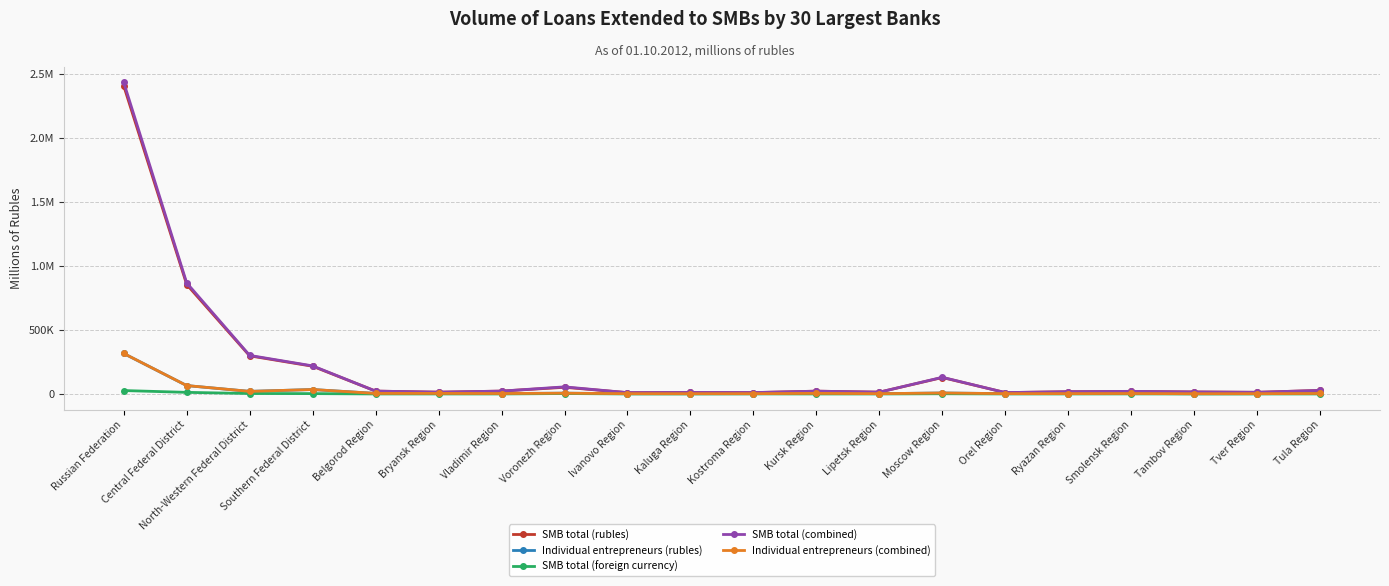

Reading left to right, extract all data points from this chart.

SMB total (rubles): Russian Federation=2407869	Central Federal District=855159	North-Western Federal District=297769	Southern Federal District=216571	Belgorod Region=22307	Bryansk Region=13883	Vladimir Region=22349	Voronezh Region=52032	Ivanovo Region=10213	Kaluga Region=11685	Kostroma Region=10451	Kursk Region=21887	Lipetsk Region=14081	Moscow Region=128499	Orel Region=10630	Ryazan Region=17608	Smolensk Region=20075	Tambov Region=15667	Tver Region=12888	Tula Region=27785
Individual entrepreneurs (rubles): Russian Federation=316222	Central Federal District=65415	North-Western Federal District=20140	Southern Federal District=34662	Belgorod Region=4234	Bryansk Region=4352	Vladimir Region=3443	Voronezh Region=6126	Ivanovo Region=2268	Kaluga Region=2210	Kostroma Region=2319	Kursk Region=4732	Lipetsk Region=2335	Moscow Region=7516	Orel Region=2544	Ryazan Region=2829	Smolensk Region=3612	Tambov Region=1991	Tver Region=2394	Tula Region=3854
SMB total (foreign currency): Russian Federation=26613	Central Federal District=12514	North-Western Federal District=3429	Southern Federal District=2724	Belgorod Region=70	Bryansk Region=88	Vladimir Region=19	Voronezh Region=3436	Ivanovo Region=0	Kaluga Region=0	Kostroma Region=331	Kursk Region=0	Lipetsk Region=17	Moscow Region=1652	Orel Region=103	Ryazan Region=8	Smolensk Region=361	Tambov Region=0	Tver Region=0	Tula Region=50
SMB total (combined): Russian Federation=2434482	Central Federal District=867673	North-Western Federal District=301198	Southern Federal District=219295	Belgorod Region=22377	Bryansk Region=13971	Vladimir Region=22368	Voronezh Region=55468	Ivanovo Region=10213	Kaluga Region=11685	Kostroma Region=10782	Kursk Region=21887	Lipetsk Region=14098	Moscow Region=130151	Orel Region=10733	Ryazan Region=17616	Smolensk Region=20436	Tambov Region=15667	Tver Region=12888	Tula Region=27835
Individual entrepreneurs (combined): Russian Federation=316629	Central Federal District=65587	North-Western Federal District=20144	Southern Federal District=34662	Belgorod Region=4234	Bryansk Region=4352	Vladimir Region=3443	Voronezh Region=6126	Ivanovo Region=2268	Kaluga Region=2210	Kostroma Region=2319	Kursk Region=4732	Lipetsk Region=2335	Moscow Region=7555	Orel Region=2544	Ryazan Region=2829	Smolensk Region=3612	Tambov Region=1991	Tver Region=2394	Tula Region=3854